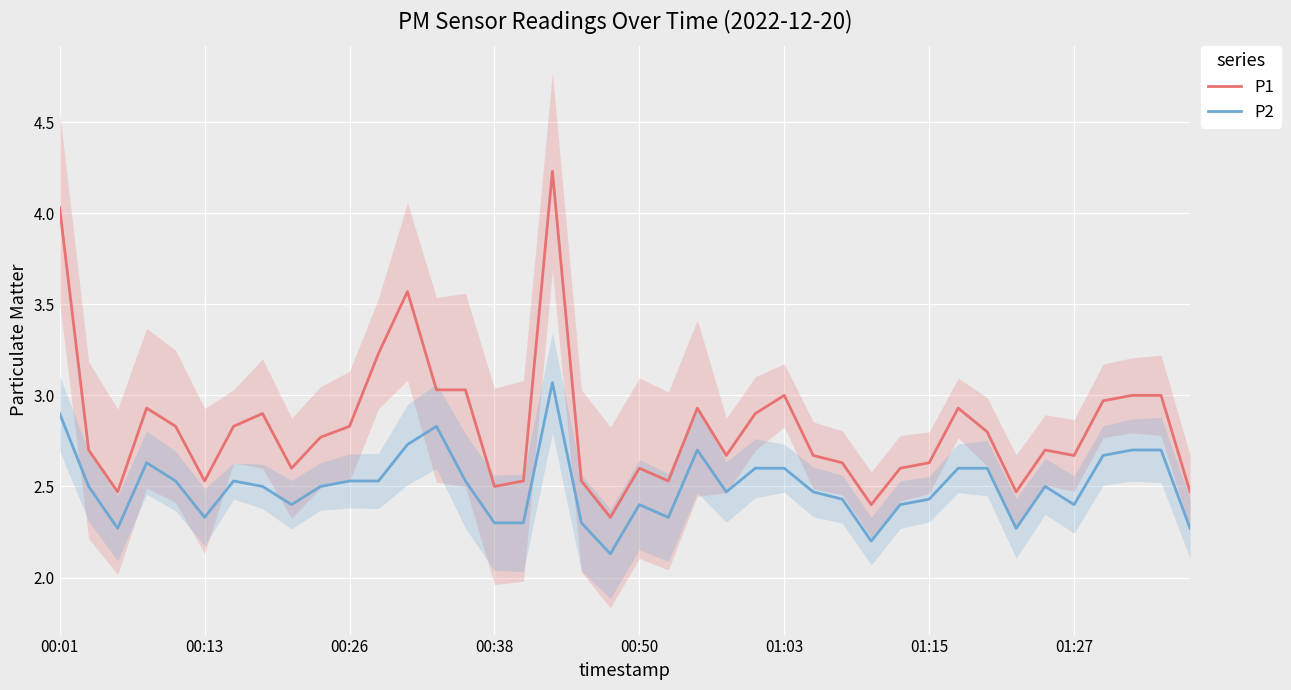

True or false: P1 and P2 cross at least once.

False